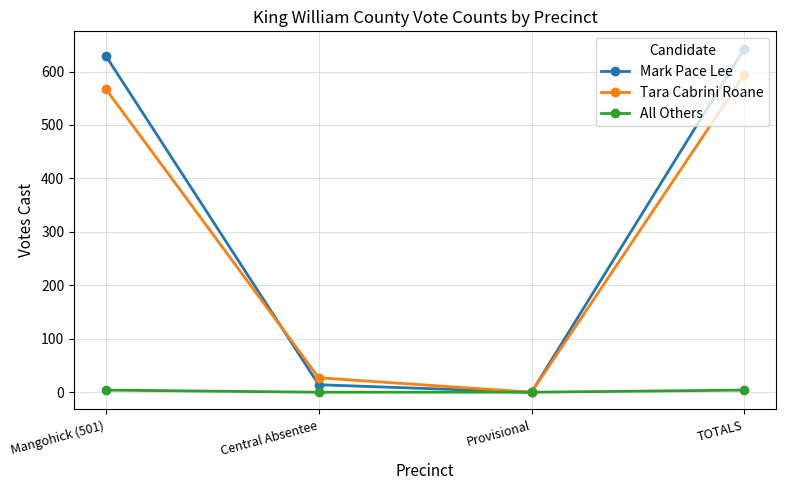

At how many categories does at least one series exceed 305?

2